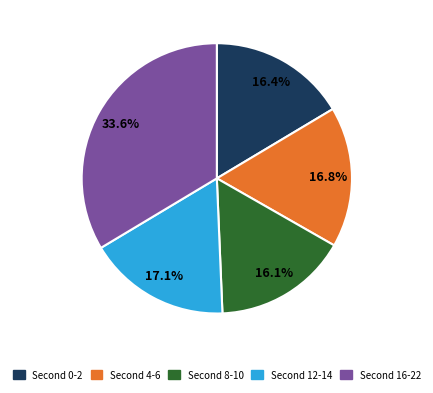

What is the largest slice in the pie chart?

Second 16-22